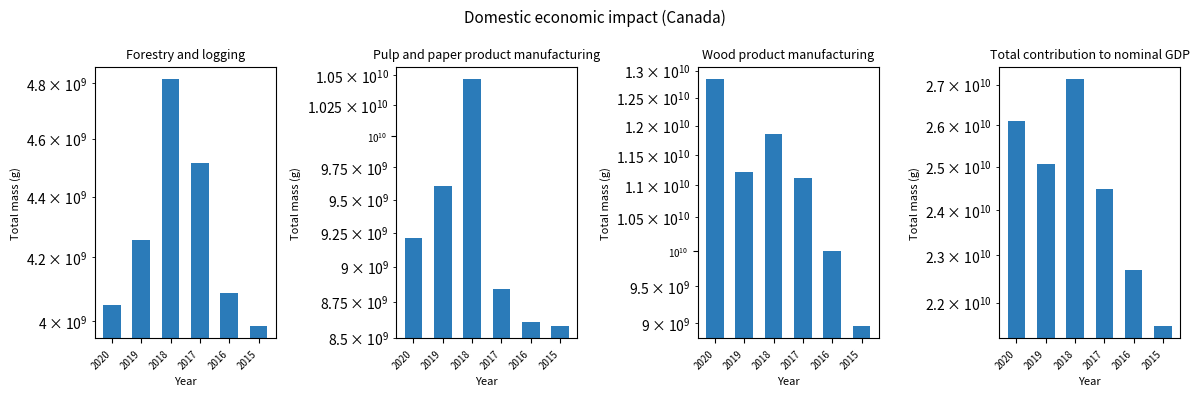

What is the total value across all series at 2018?

54294000000